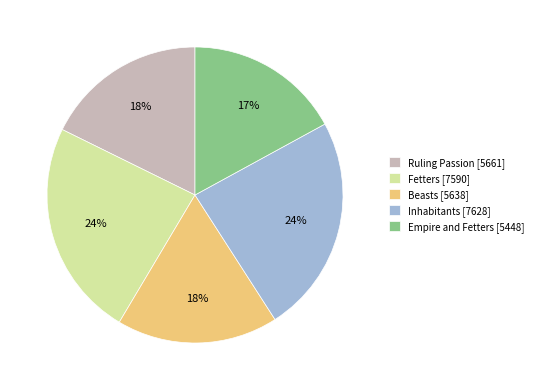

What is the smallest slice in the pie chart?

Empire and Fetters